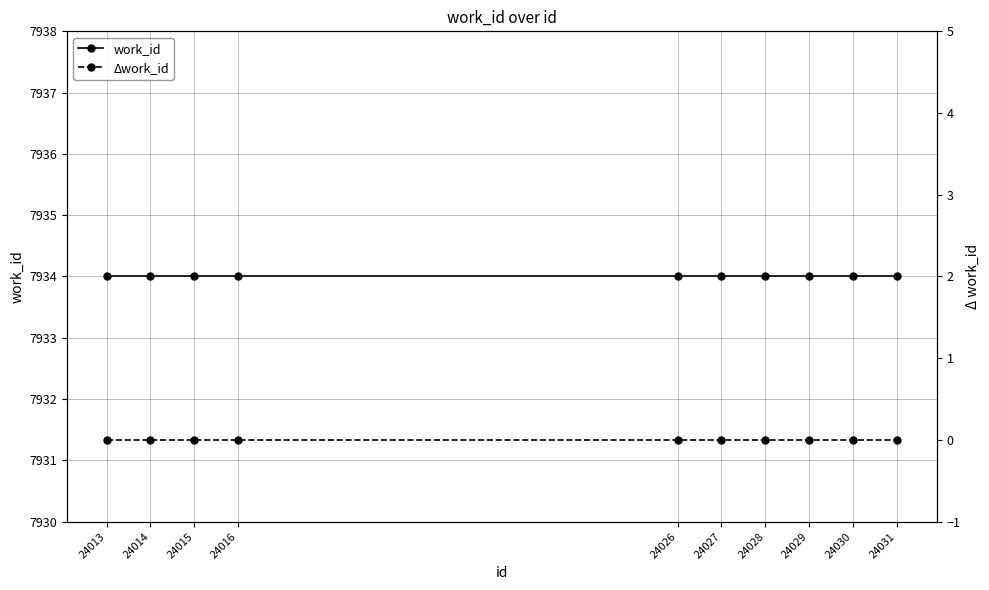

What is the value of the work_id point at the 7th from the left?

7934